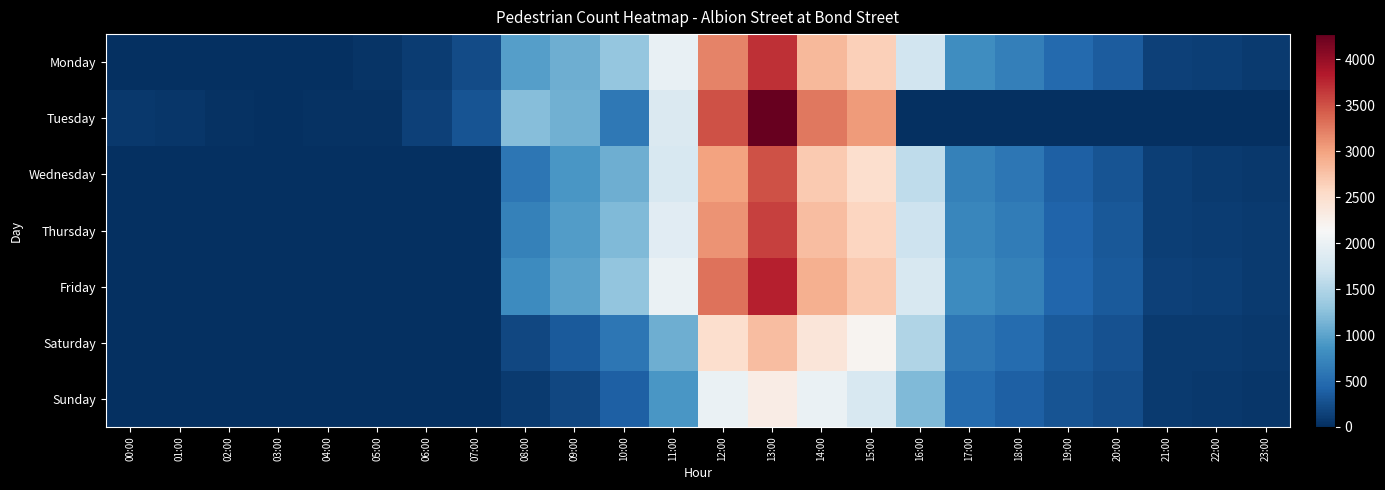

At how many categories does at least one series exceed 1448?

6